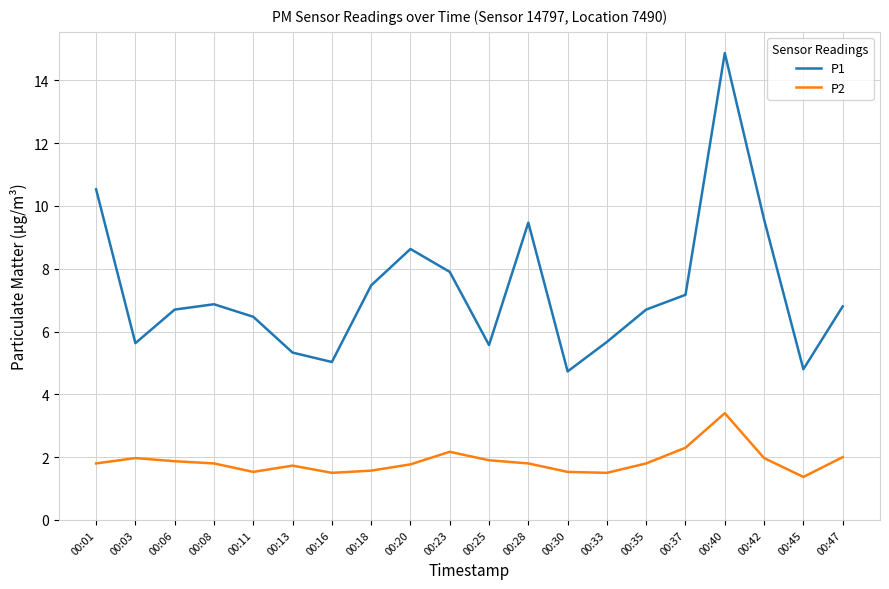

The value of P1 at 00:25 is 5.6. True or false?

True